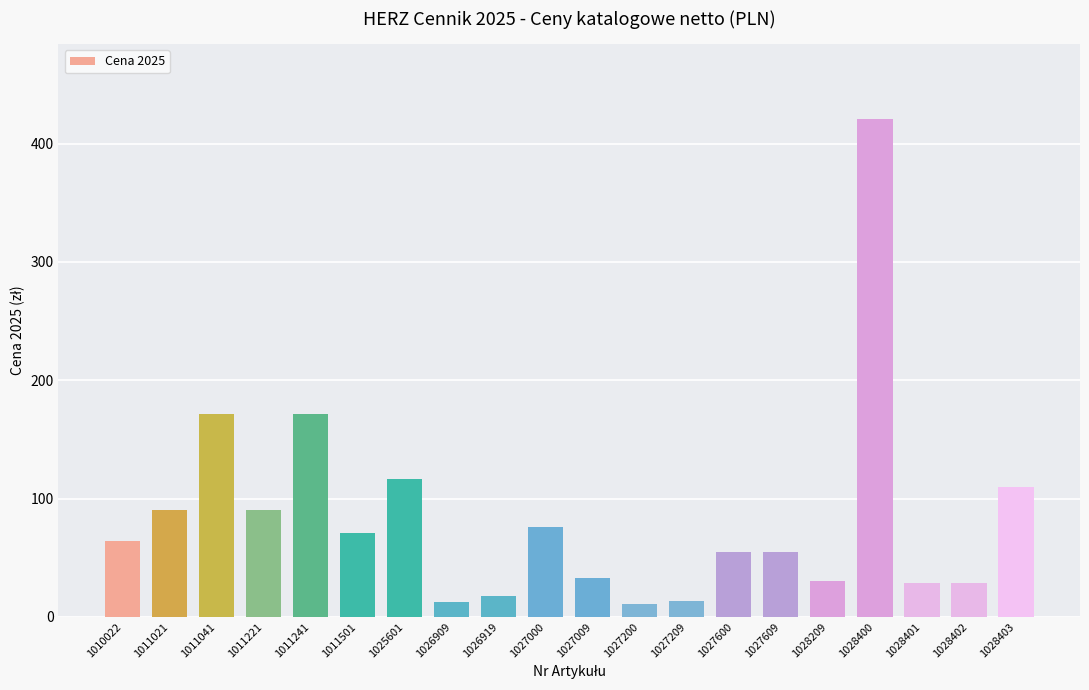

What is the change in value from 1010022 to 1028402?

-36.3